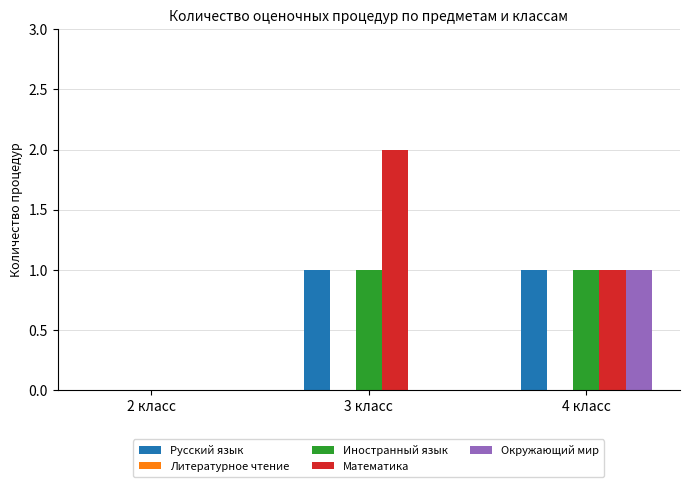

The Иностранный язык series shows 2 at 3 класс. True or false?

False